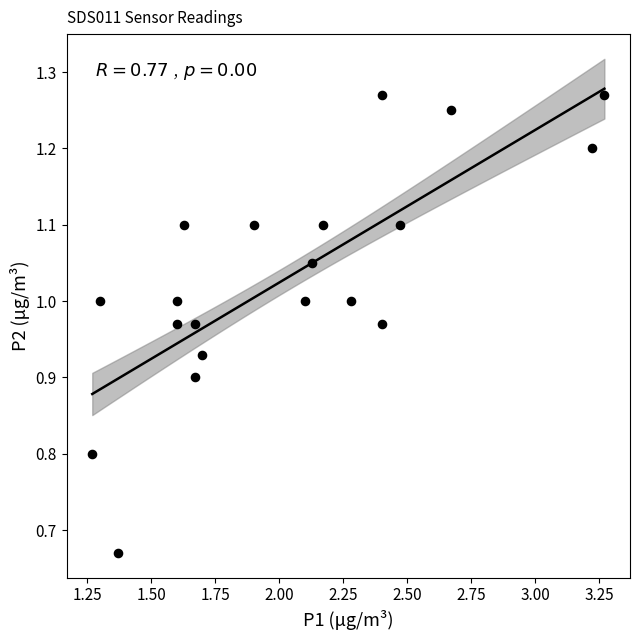

What is the range of Y values (max minus min)?

0.6